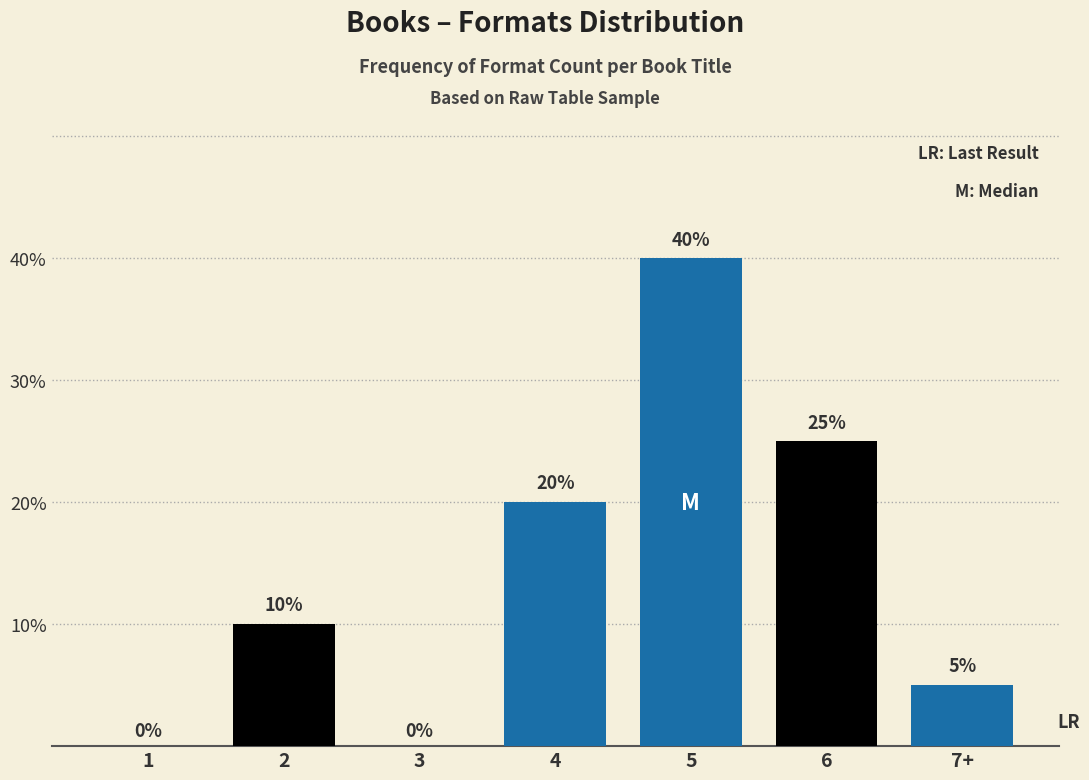

Reading right to left, list all the values displayed in this chart.

7+=5	6=25	5=40	4=20	3=0	2=10	1=0